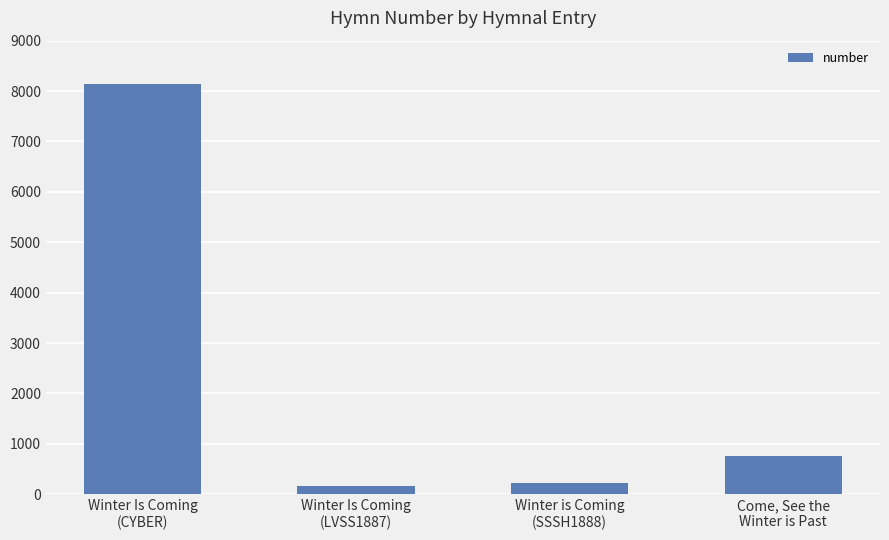

How many distinct data groups are displayed?

1